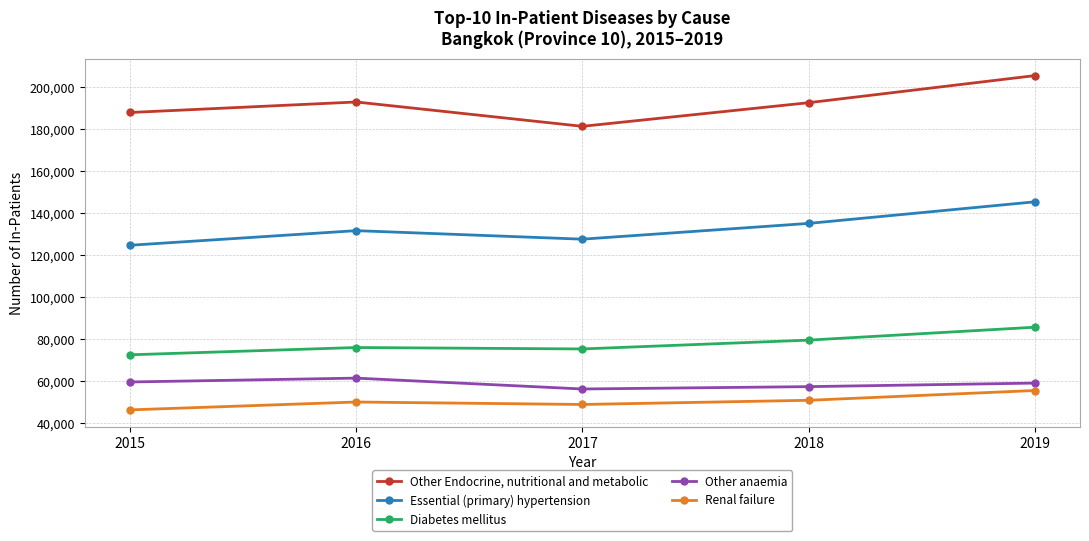

How many data points in Other Endocrine, nutritional and metabolic are less than 192465?

2